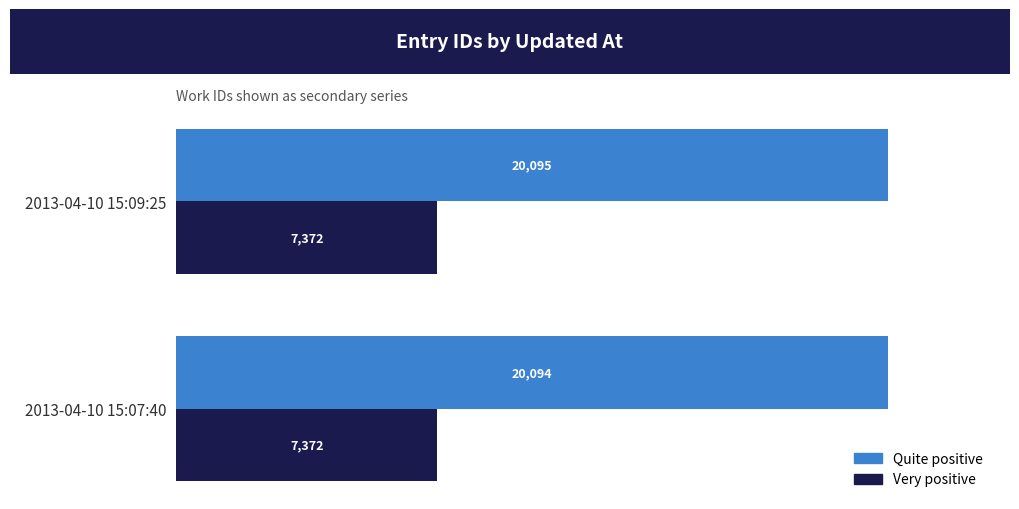

At which category is the sum across all series the highest?

2013-04-10 15:09:25